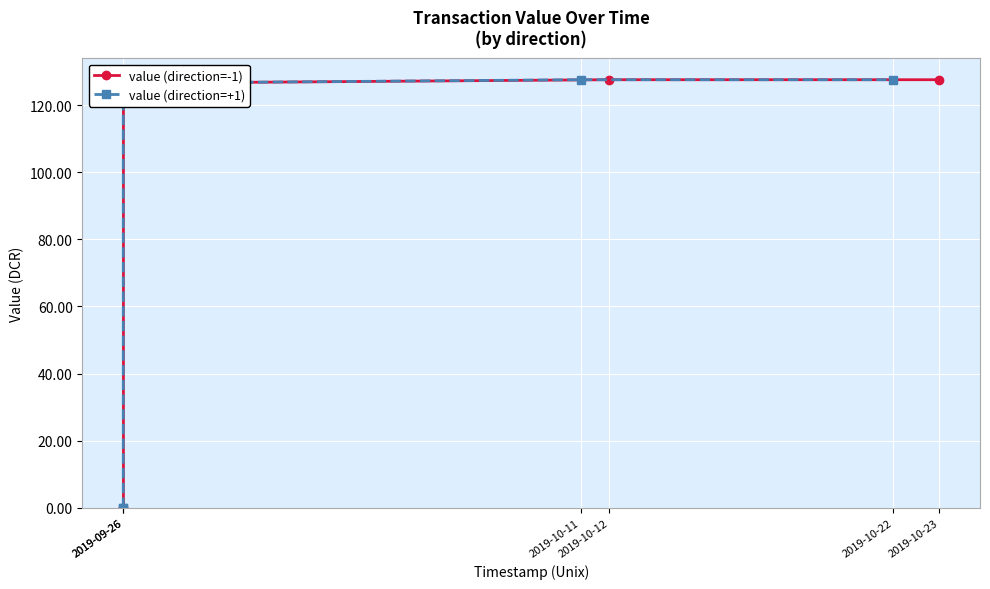

What is the maximum value for value (direction=-1)?

127.6